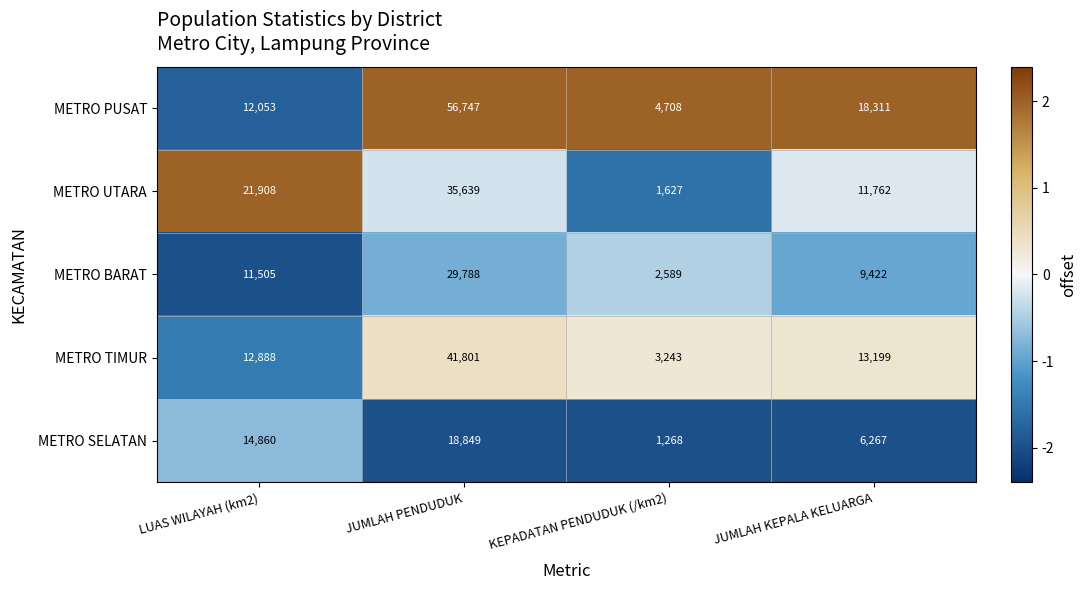

Which series has the largest total across all categories?

METRO PUSAT